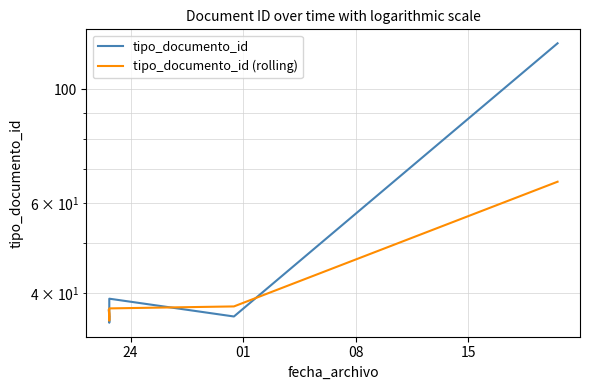

Does the chart have visible grid lines?

Yes